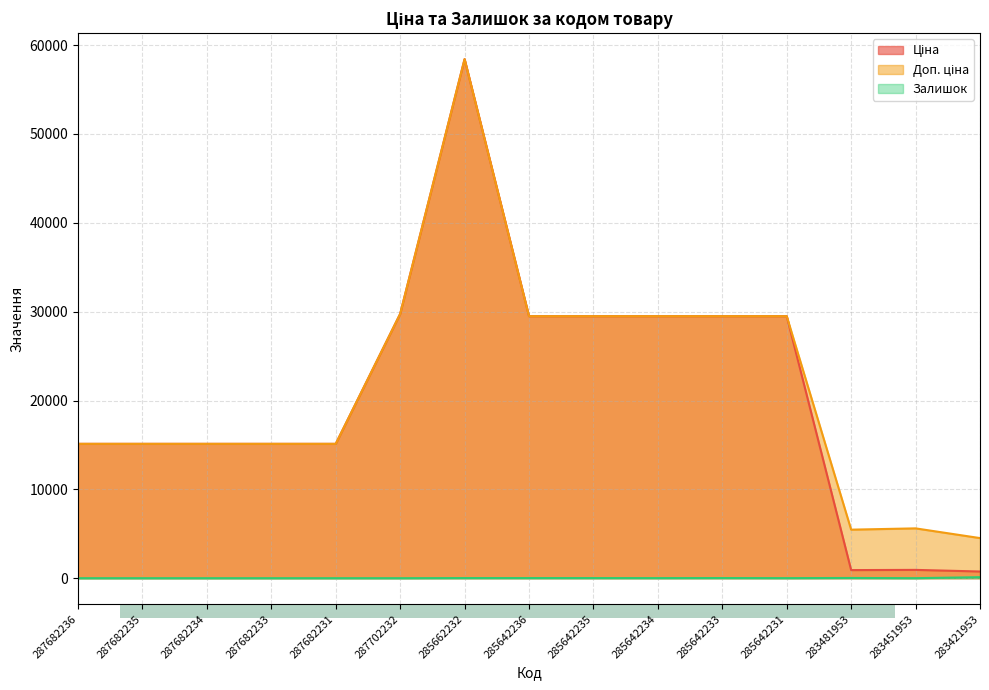

What is the label of the 5th point from the left?

287682231